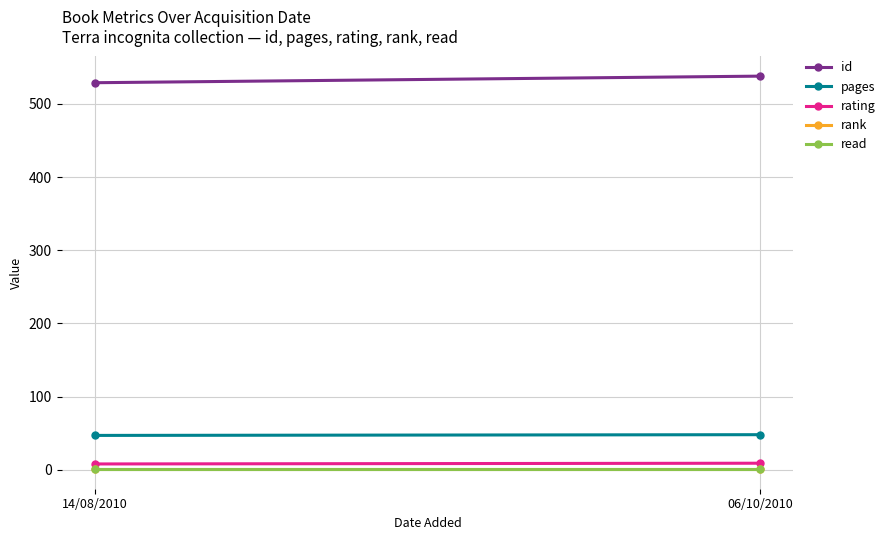

Is this an area chart (filled region under the line)?

No